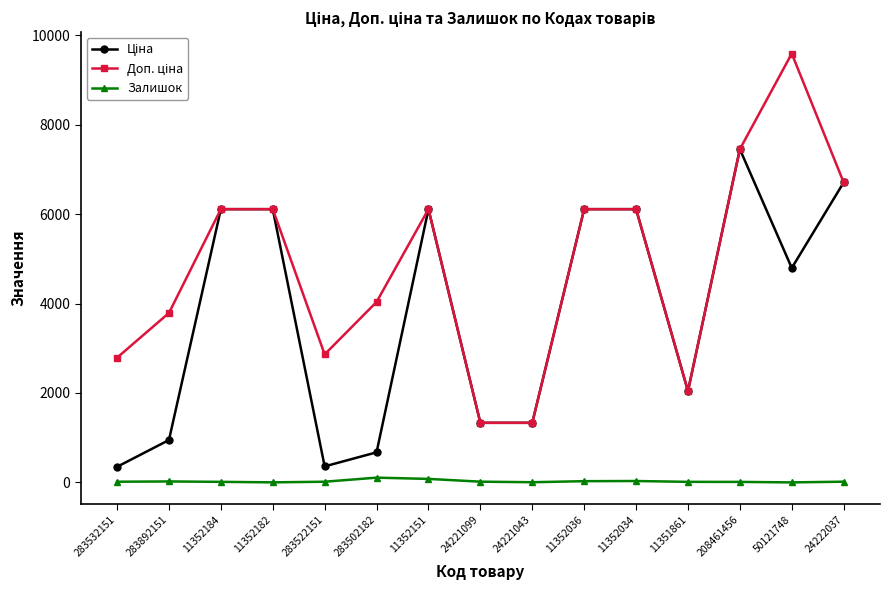

At which category does the chart reach its peak across all series?

50121748